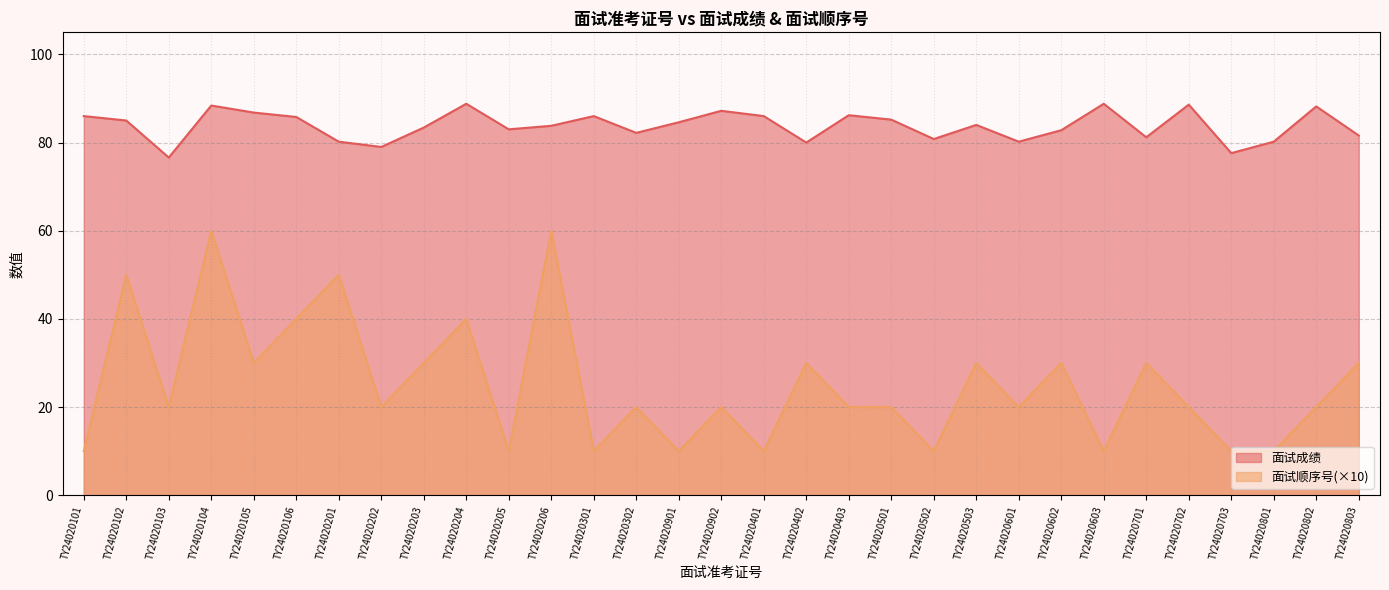

What is the sum of the 面试成绩 values at TY24020104 and TY24020204?

177.2